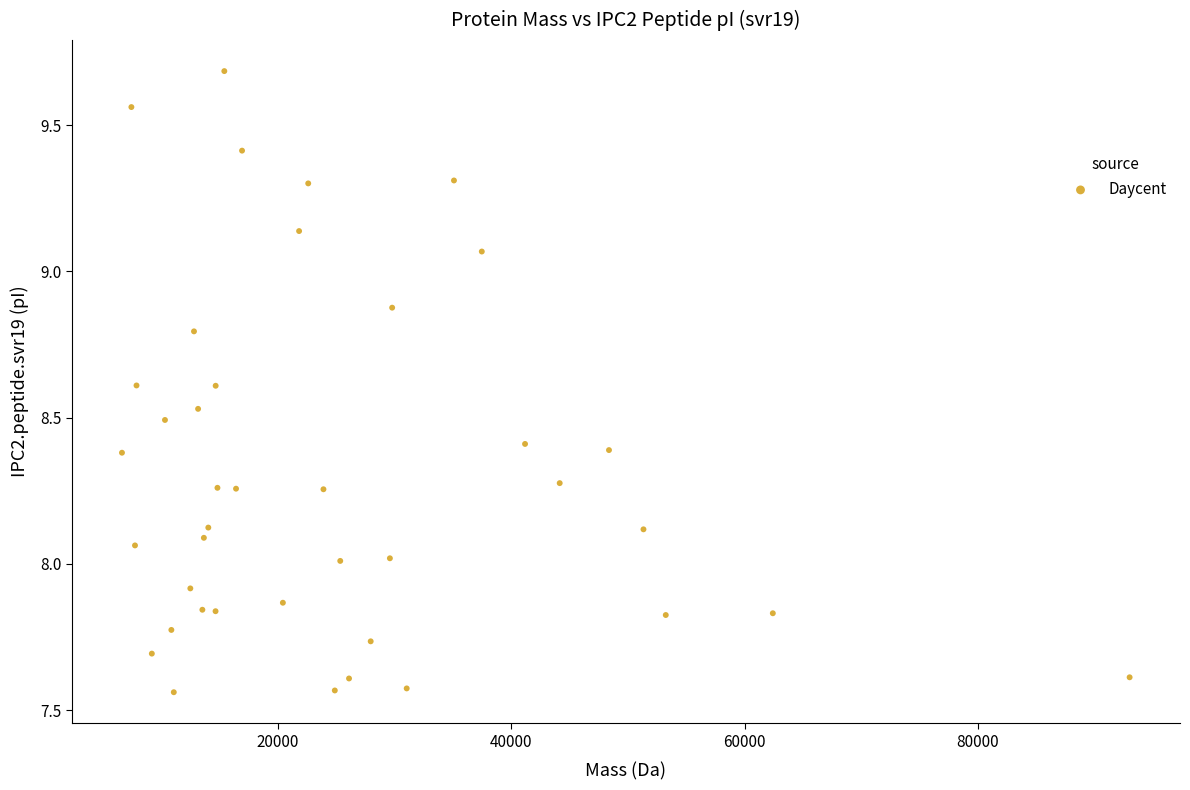

What is the range of X values (max minus min)?

86384.2